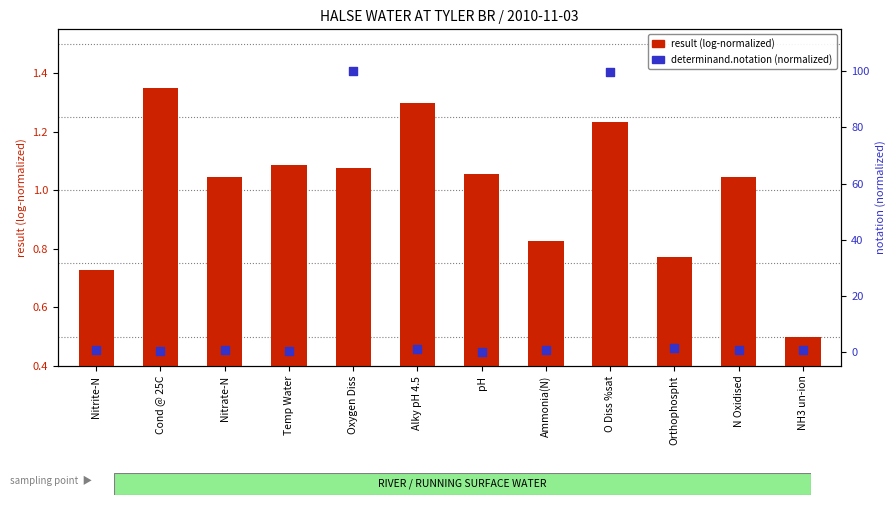

Which series has the largest Y range (max minus min)?

determinand.notation (normalized)